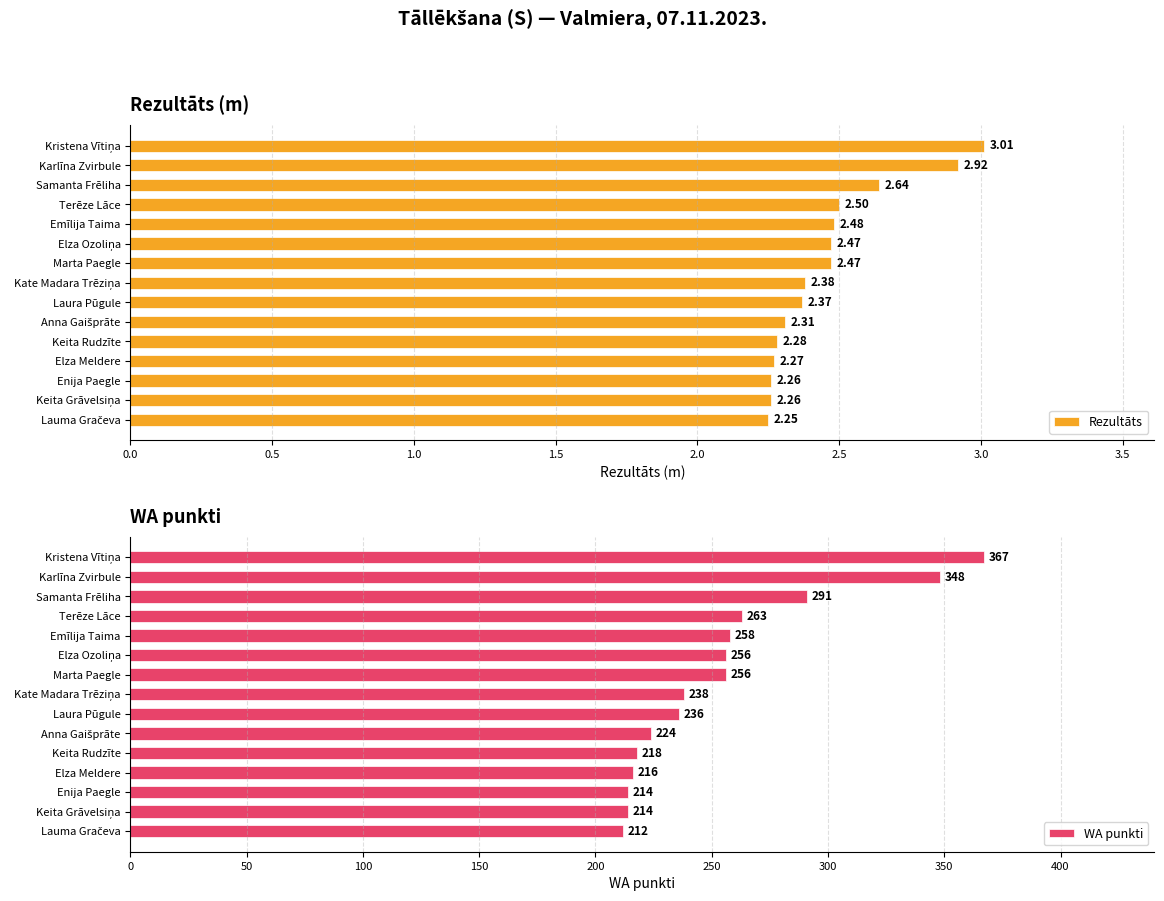

At how many categories does at least one series exceed 287?

3